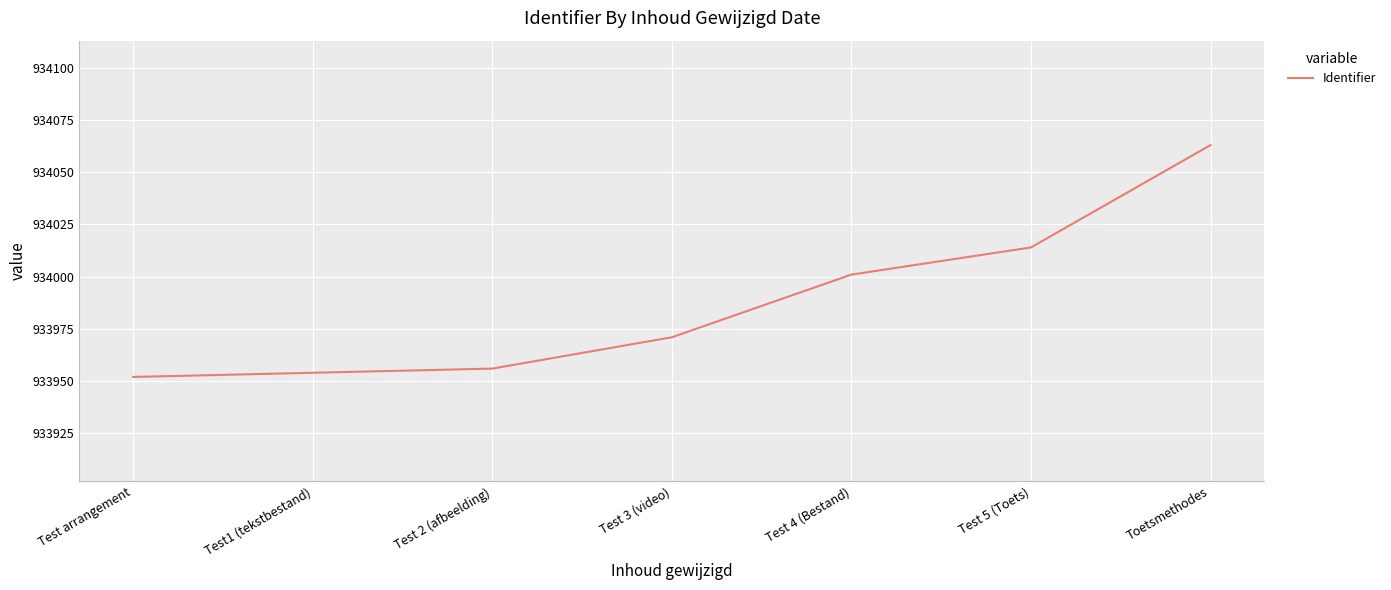

True or false: the data has more than 0 interior local peaks.

False